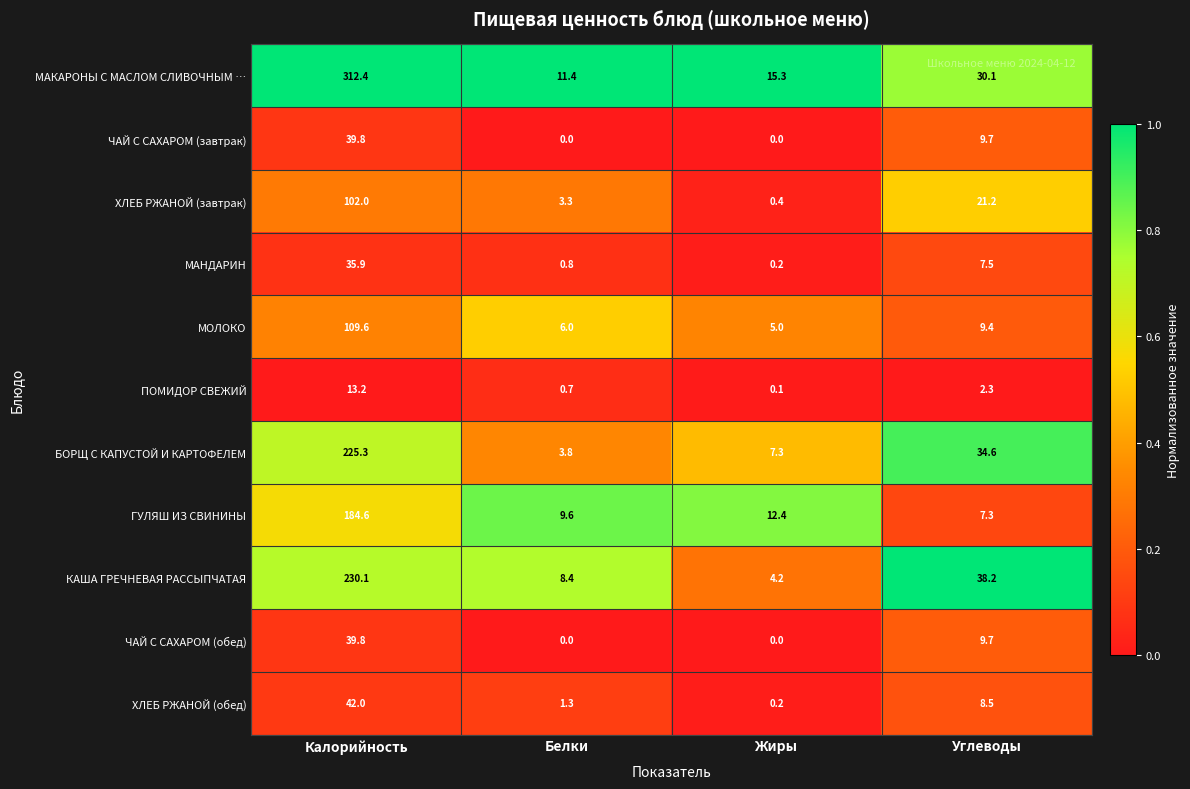

What is the difference between the МОЛОКО values at Калорийность and Белки?

103.6